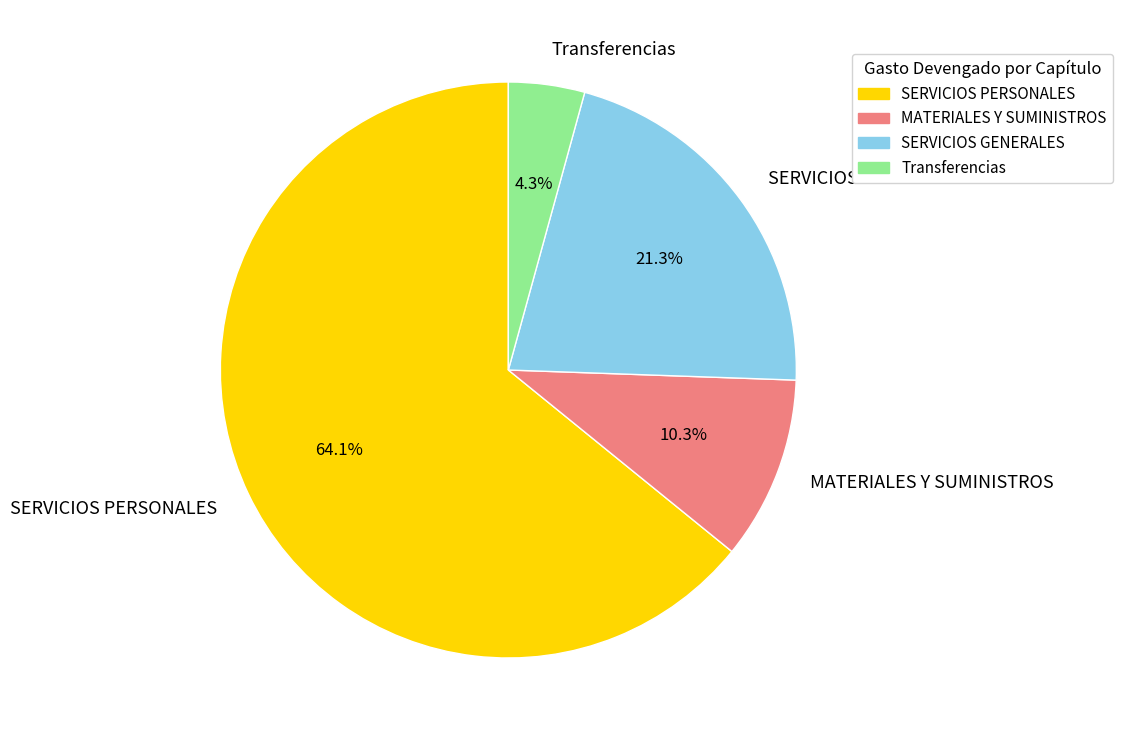

Combined, what portion of the pie is SERVICIOS PERSONALES and SERVICIOS GENERALES?

85.4%